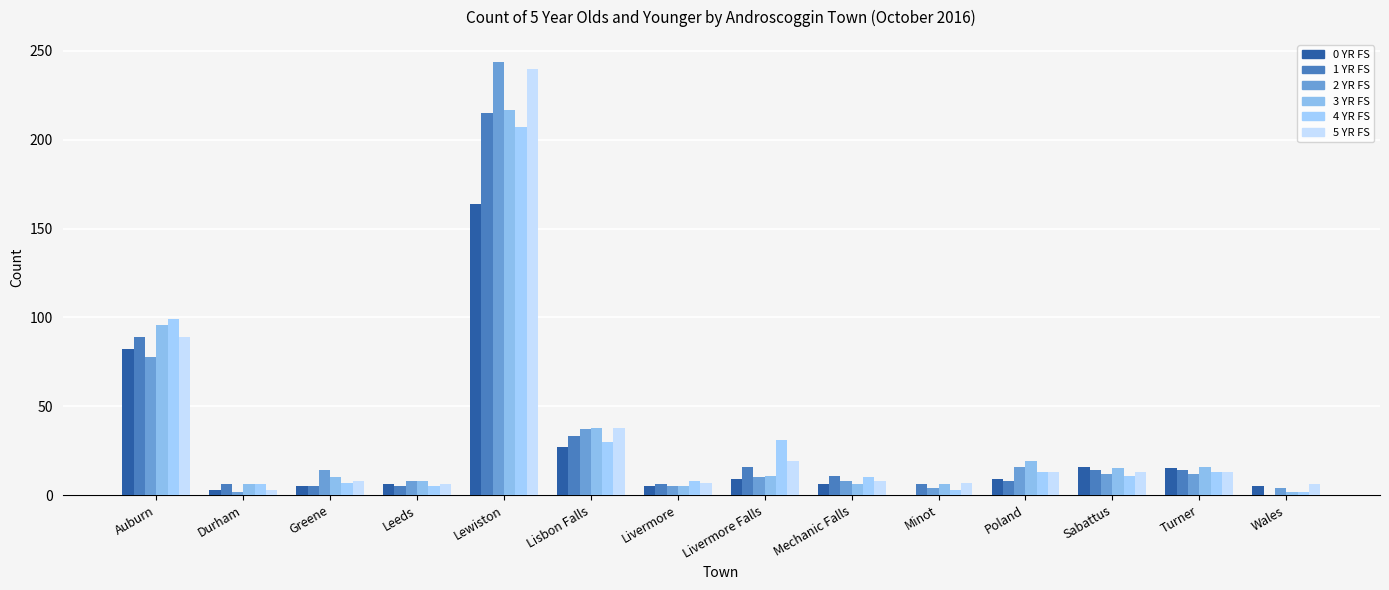

What is the sum of the 0 YR FS values at Greene and Lewiston?

169